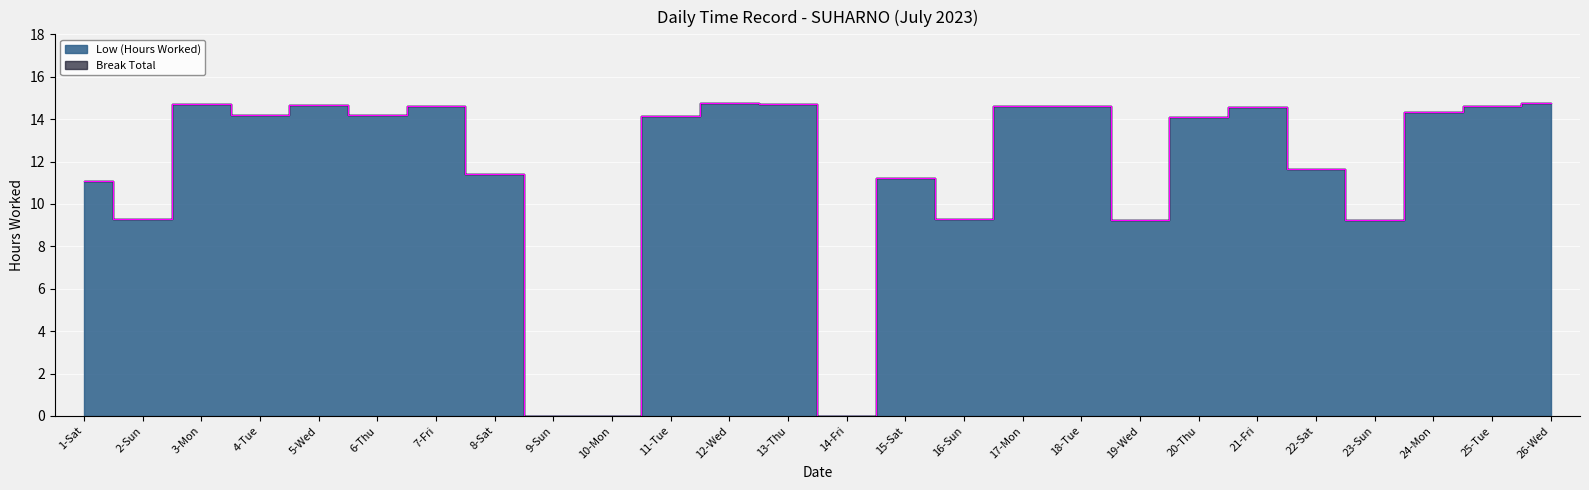

What is the label of the 26th point from the left?

26-Wed